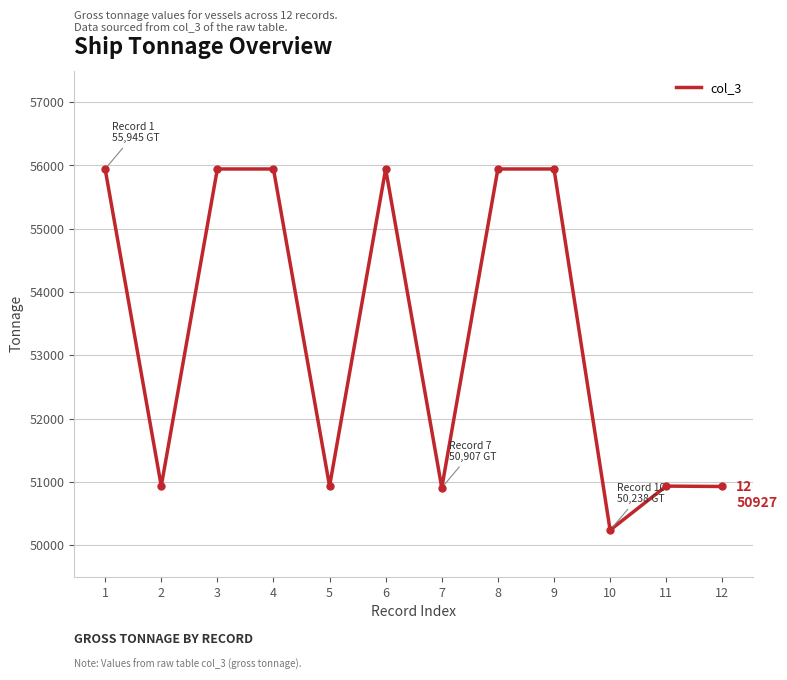

How many lines are shown in the chart?

1